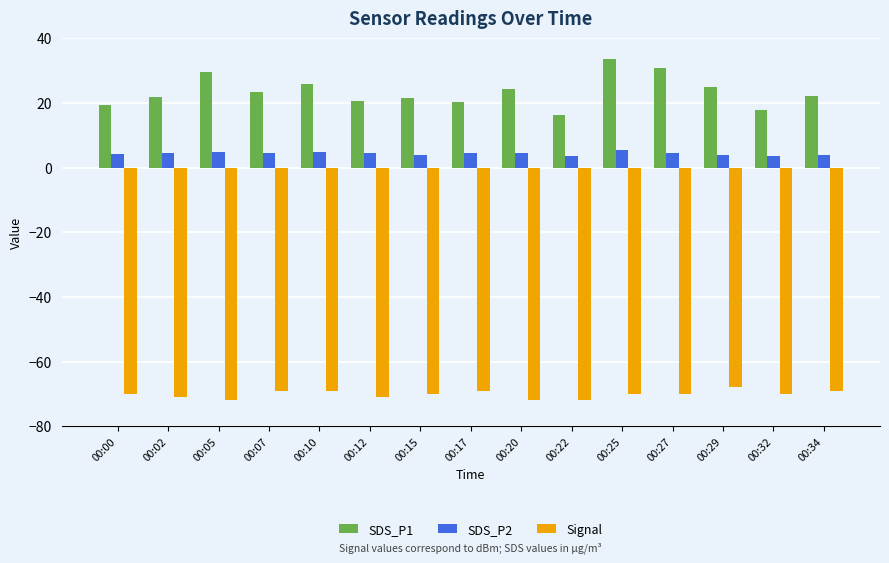

Read the SDS_P2 value at 00:07.

4.5